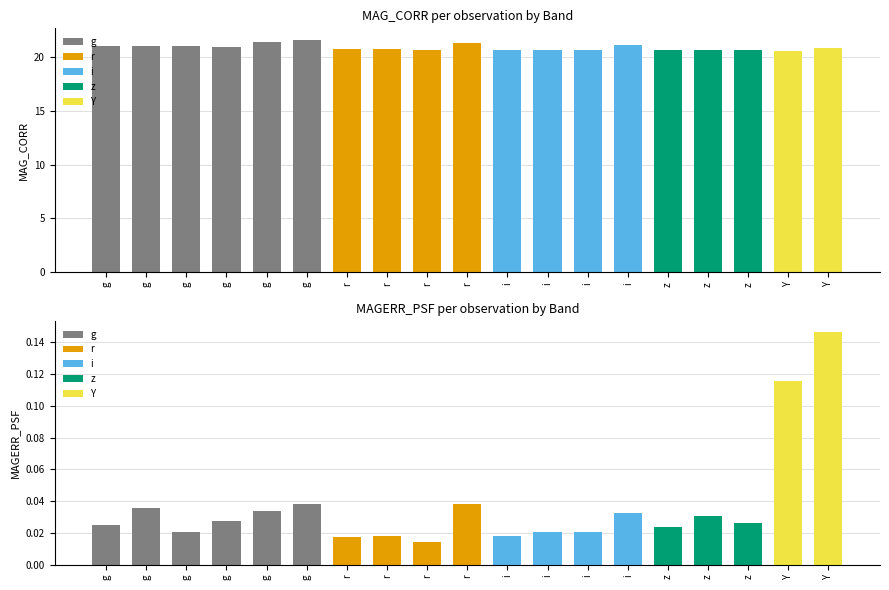

What is the label of the 10th bar from the left?

r